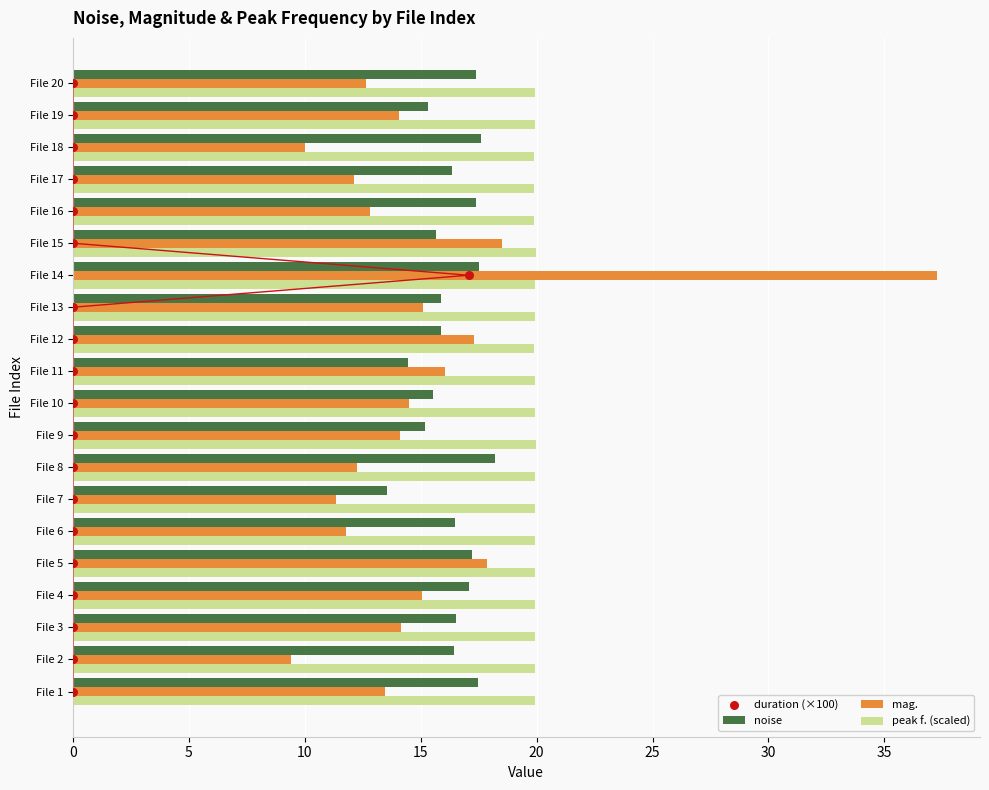

Is the value of peak f. (scaled) at File 18 greater than the value of mag. at File 5?

Yes